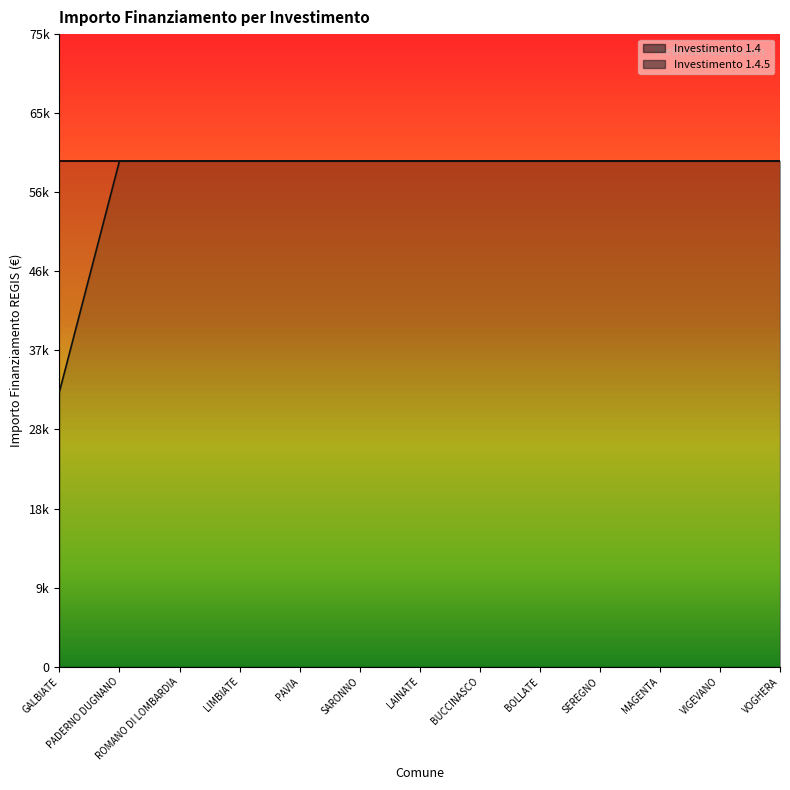

What is the sum of the values at GALBIATE and LAINATE?

92555